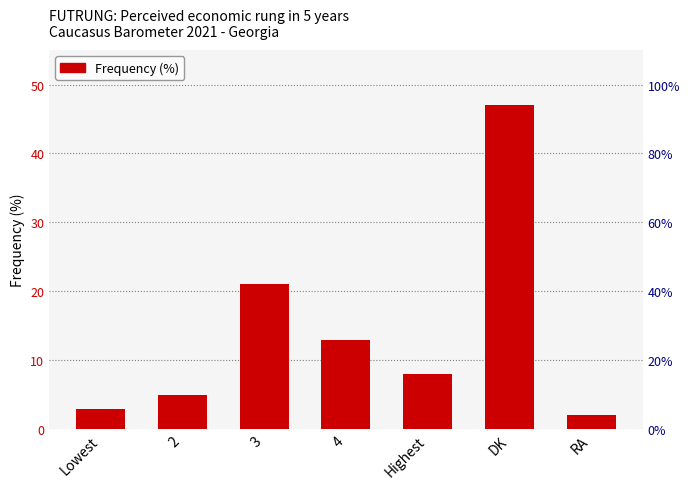

What position from the left is DK?

6